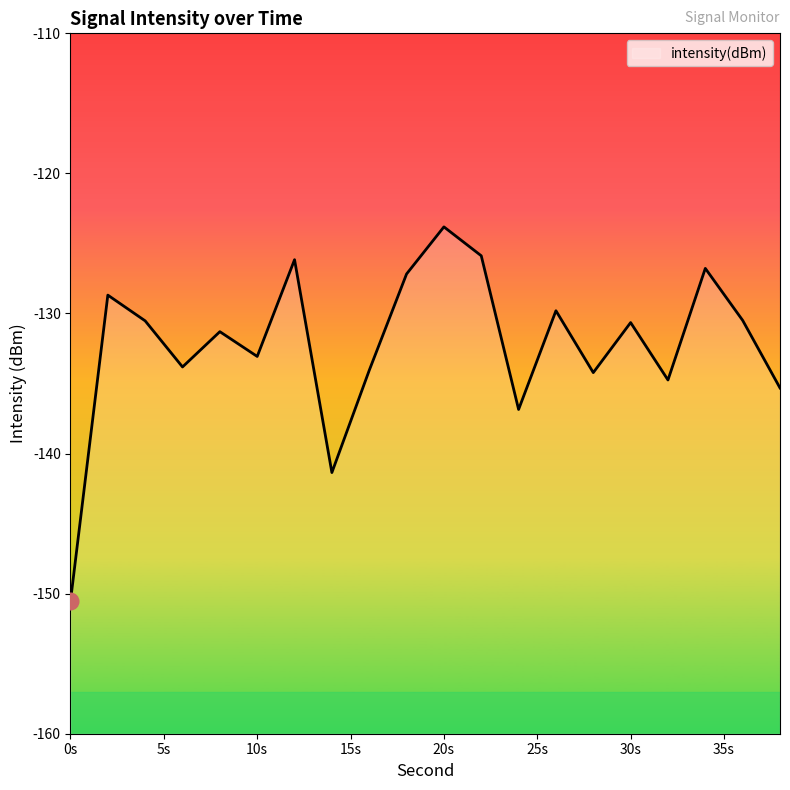

How many lines are shown in the chart?

1